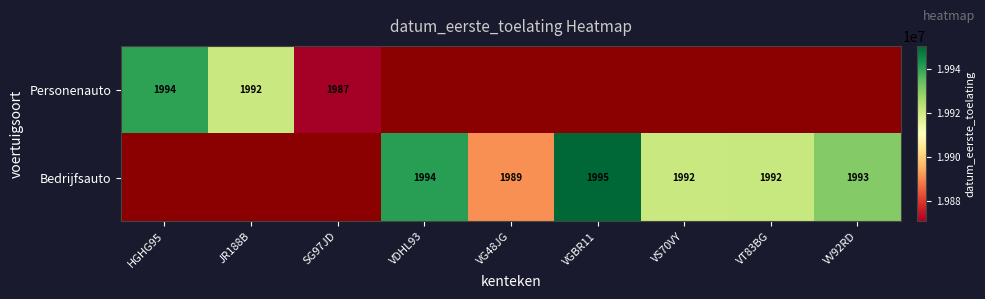

What is the greatest value displayed?

19950530.0